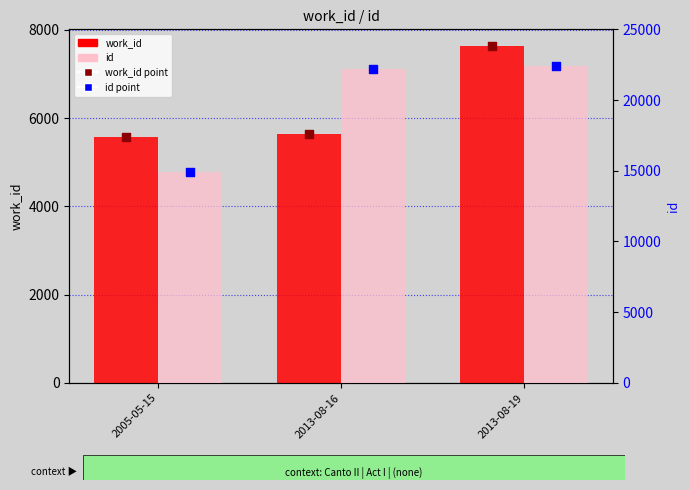

Which series contains the lowest Y value?

work_id